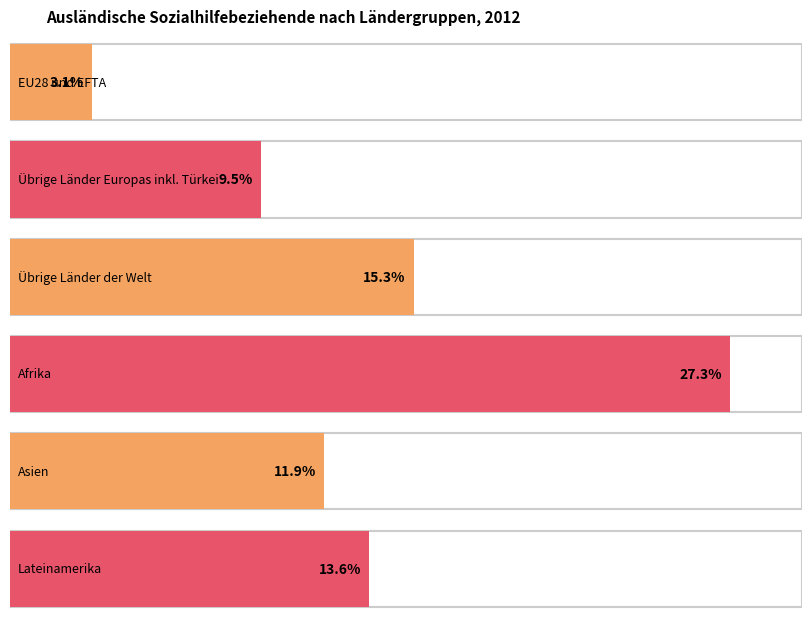

What is the sum of the Sozialhilfequote (%) values at Asien and Übrige Länder der Welt?

27.2